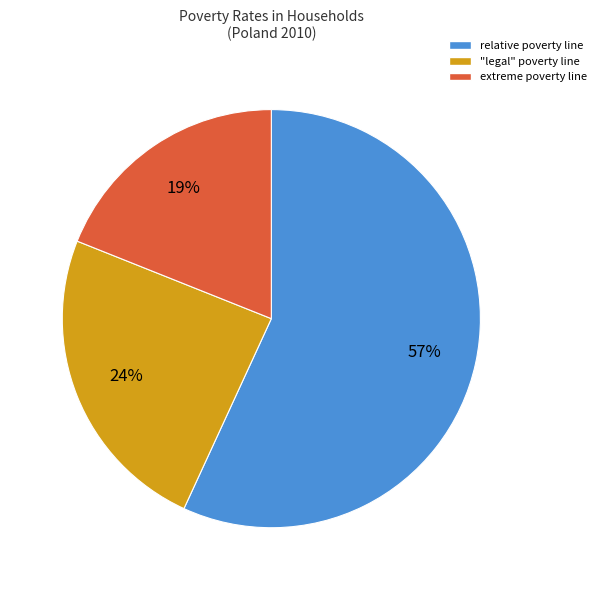

Which category accounts for the majority?

relative poverty line